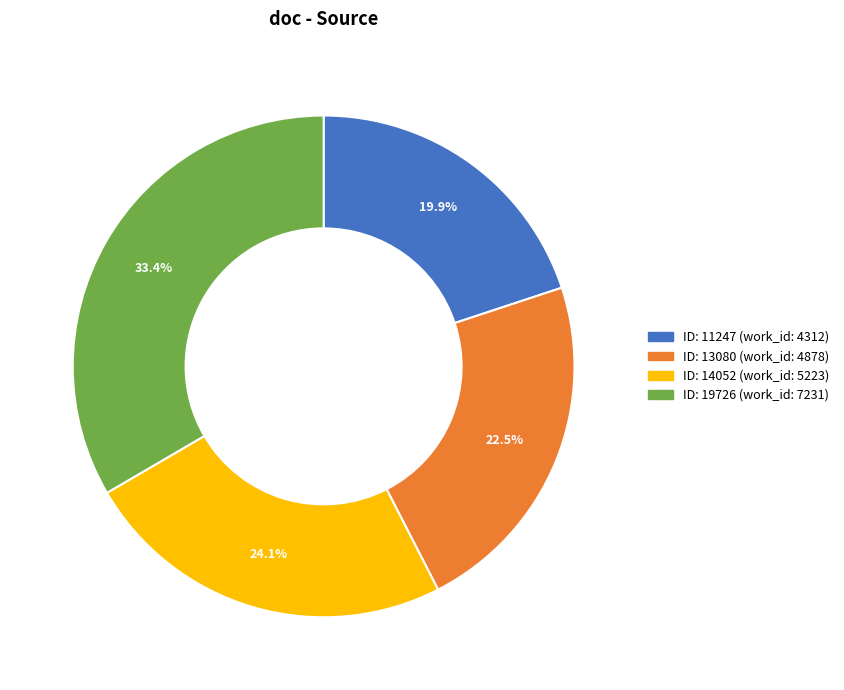

Is there a majority slice in this chart?

No